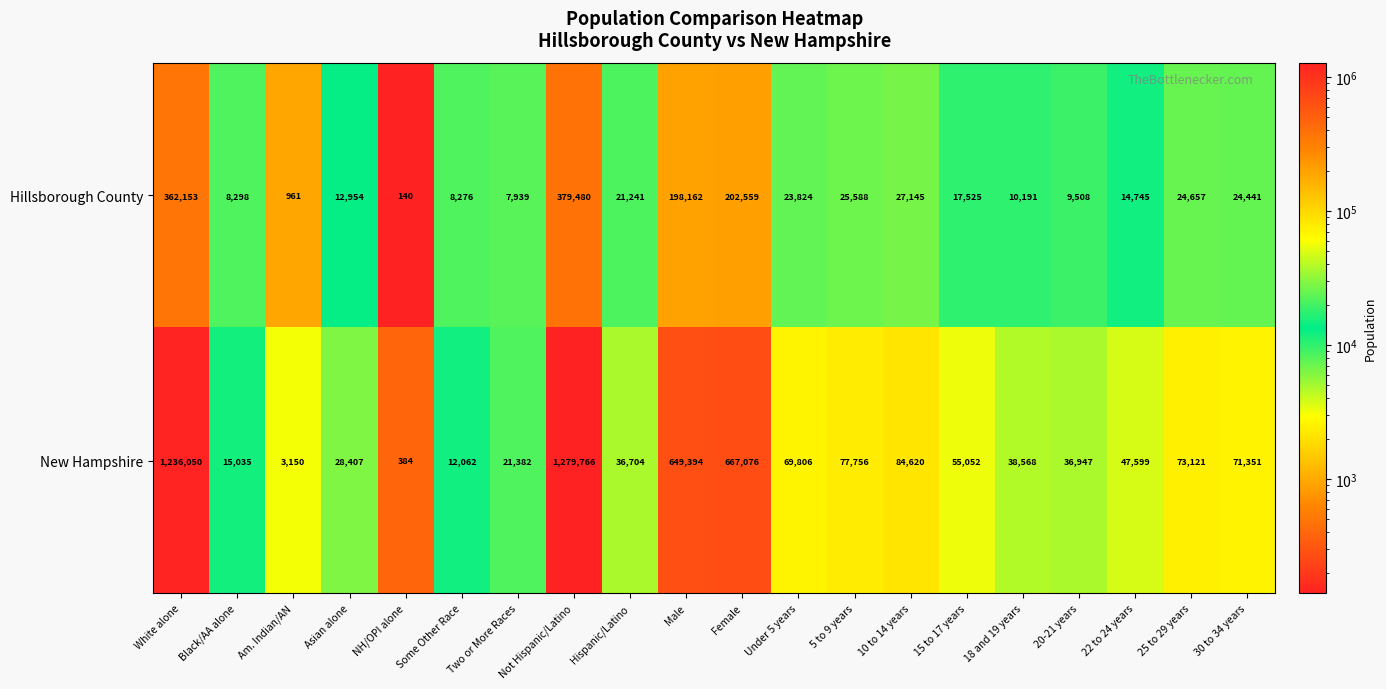

What is the minimum value shown in the chart?

140